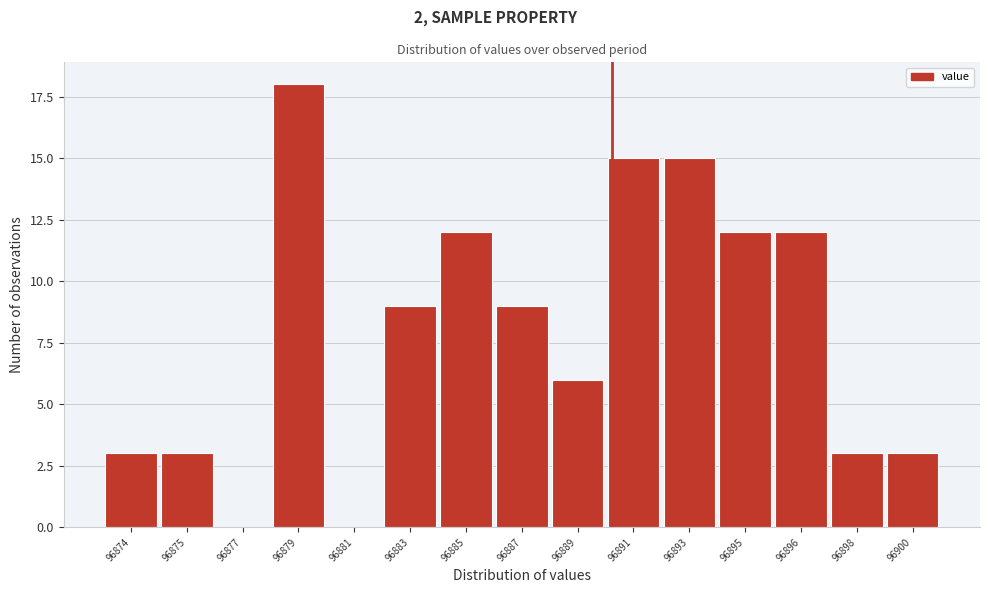

Reading left to right, extract all data points from this chart.

96874=3	96875=3	96877=0	96879=18	96881=0	96883=9	96885=12	96887=9	96889=6	96891=15	96893=15	96895=12	96896=12	96898=3	96900=3